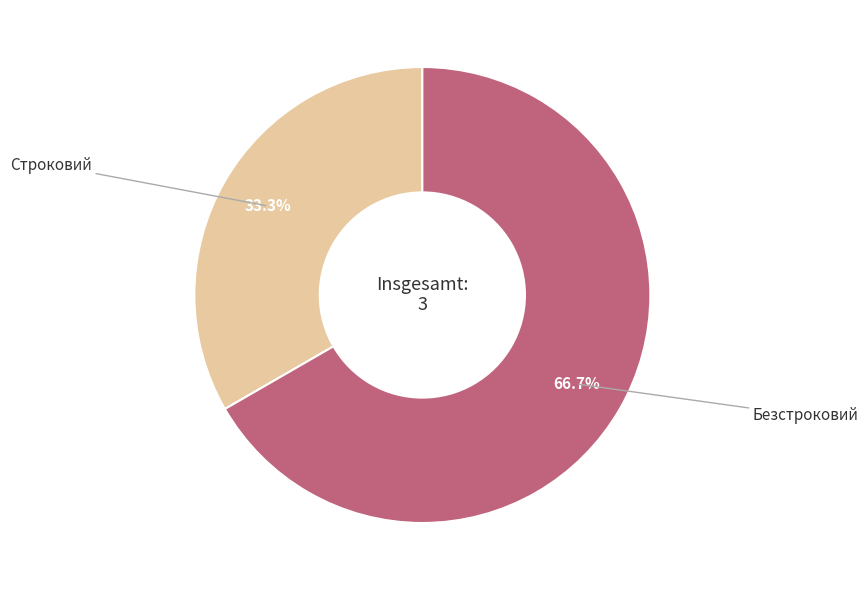

Is there any slice that represents more than half of the pie?

Yes